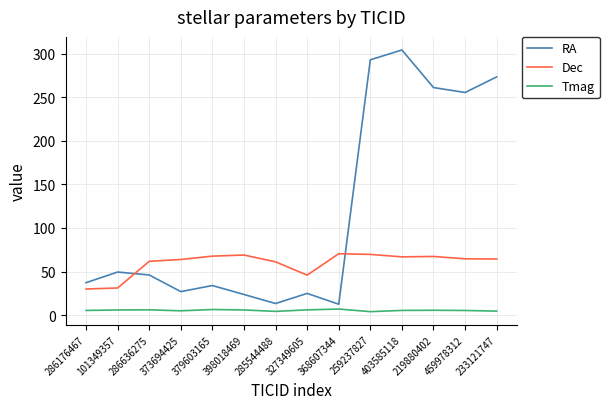

List the series in order of their peak value, highest first.

RA, Dec, Tmag